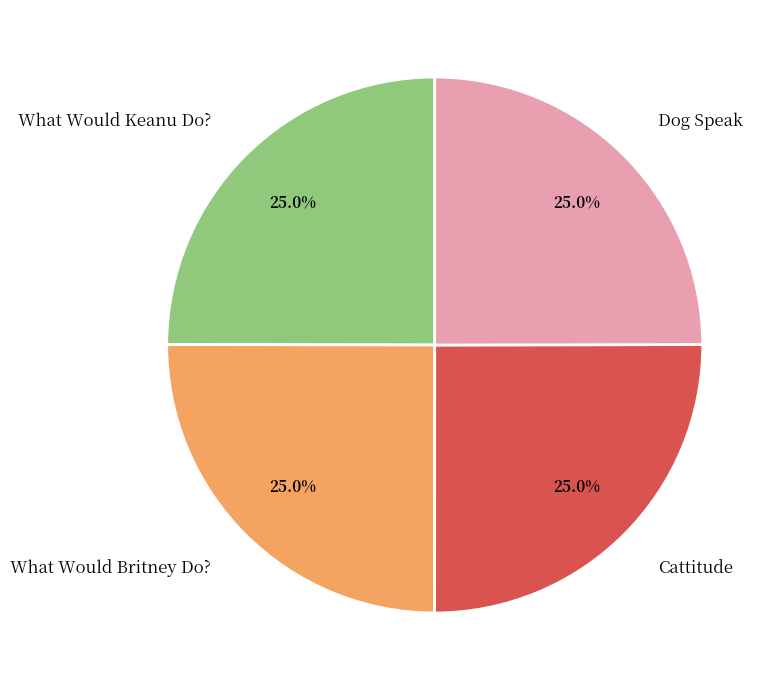

To the nearest percent, what portion does What Would Britney Do? represent?

25%